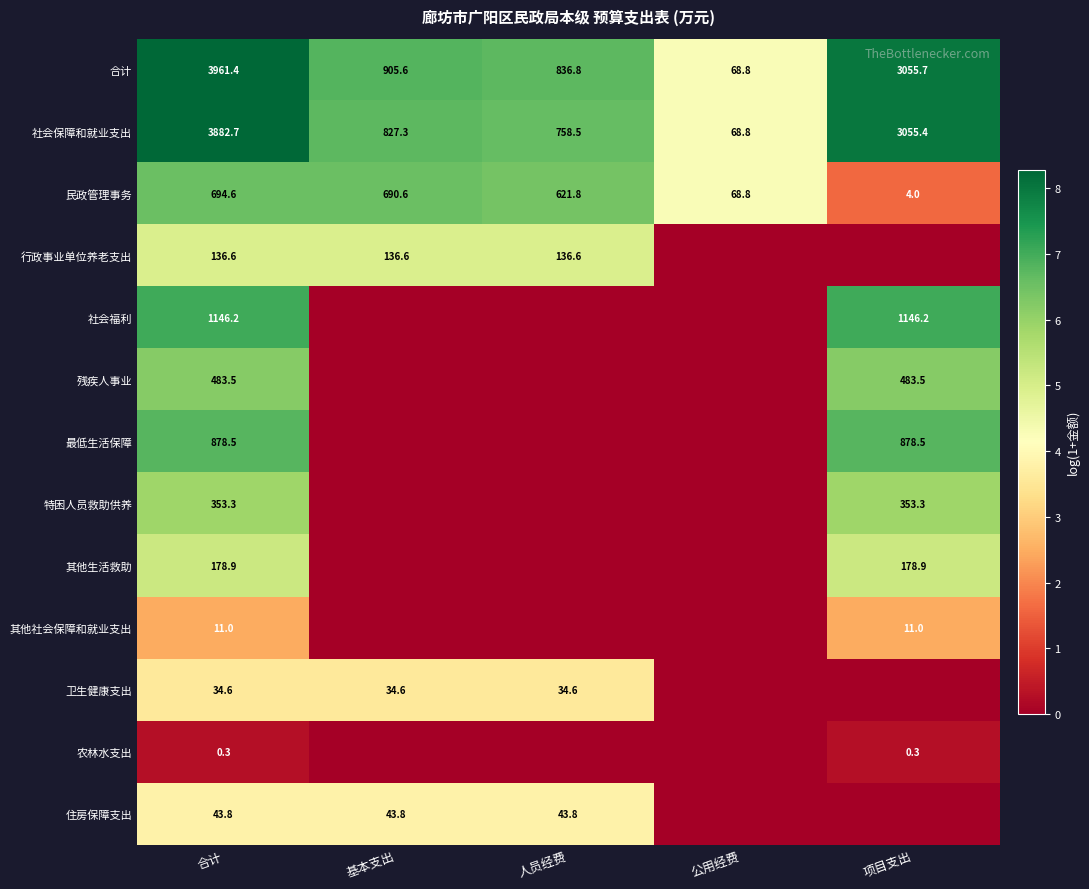

True or false: 行政事业单位养老支出 has a value of 65.3 at 合计.

False